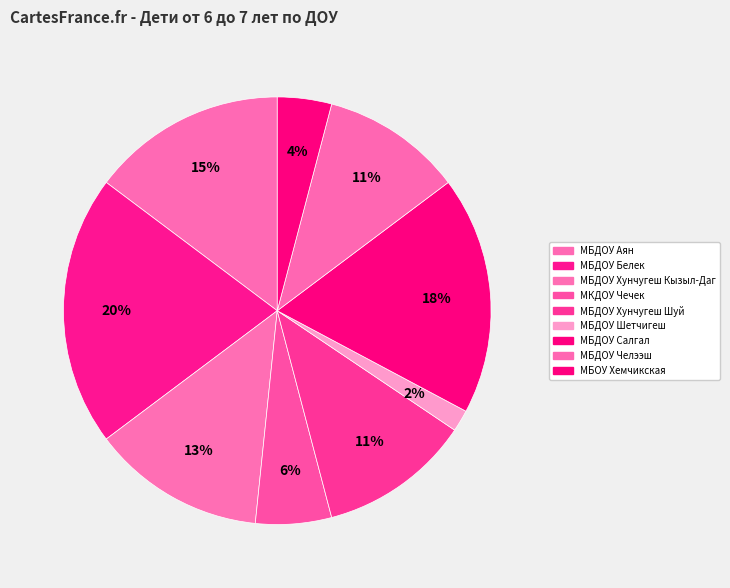

How many slices are in this pie chart?

9